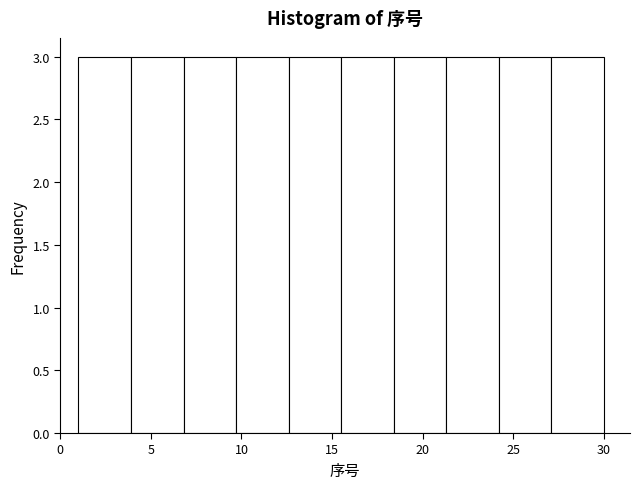

Reading left to right, transcribe this chart: for each bar, give the range it covers on the x-axis and its height. Neither the bar edges nor the heights are printed on the chart, so give them approximately, as read against the axes.

1.0 to 3.9: 3
3.9 to 6.8: 3
6.8 to 9.7: 3
9.7 to 12.6: 3
12.6 to 15.5: 3
15.5 to 18.4: 3
18.4 to 21.3: 3
21.3 to 24.2: 3
24.2 to 27.1: 3
27.1 to 30.0: 3